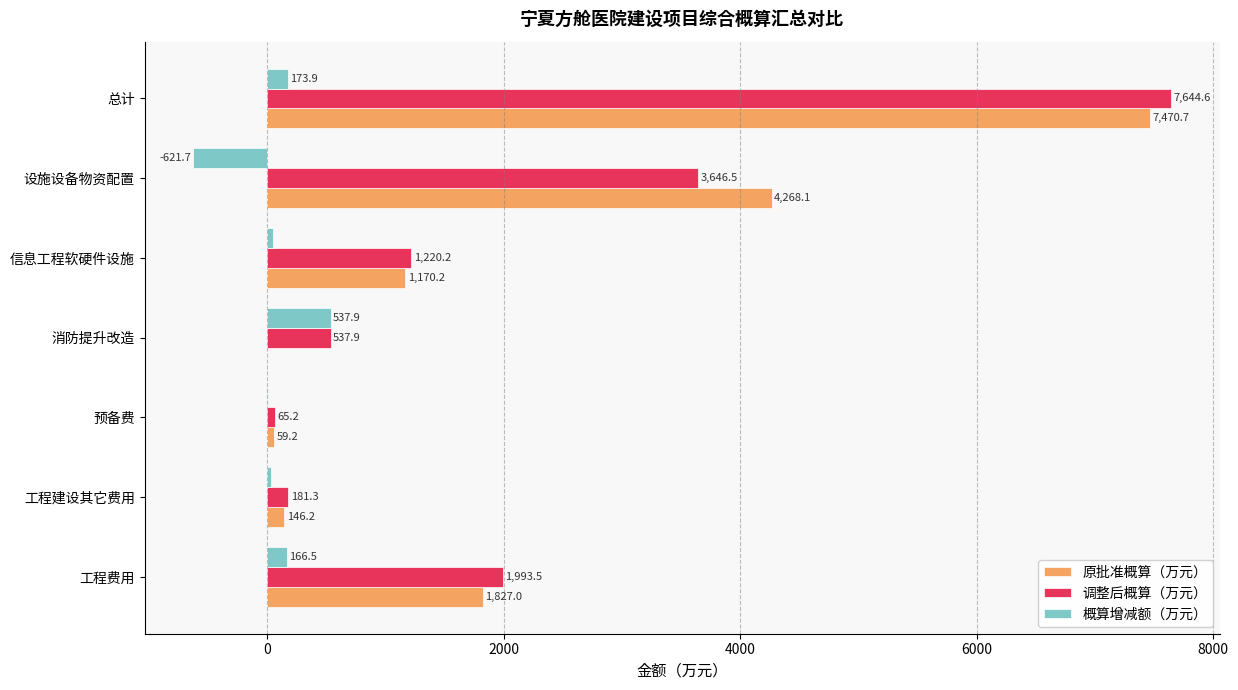

Which series has the largest range (max minus min)?

调整后概算（万元）